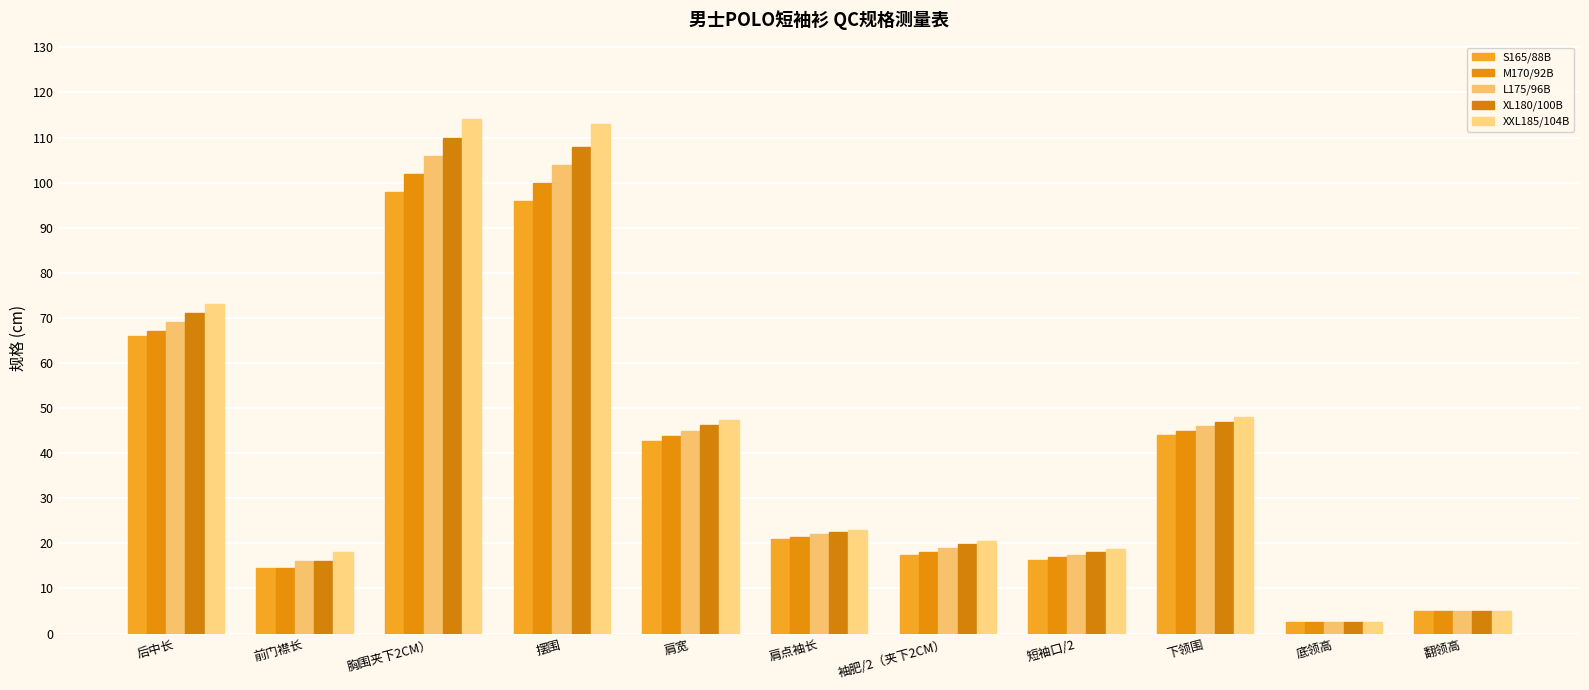

At which label does M170/92B first exceed 21?

后中长